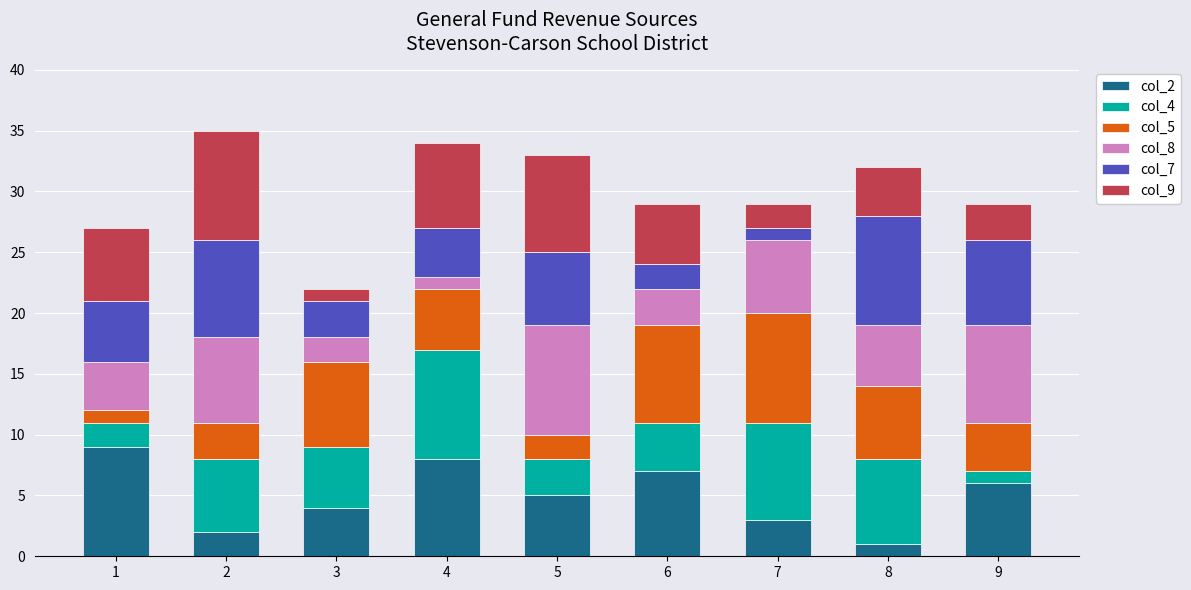

Is it true that col_2 equals 1 at 8?

True